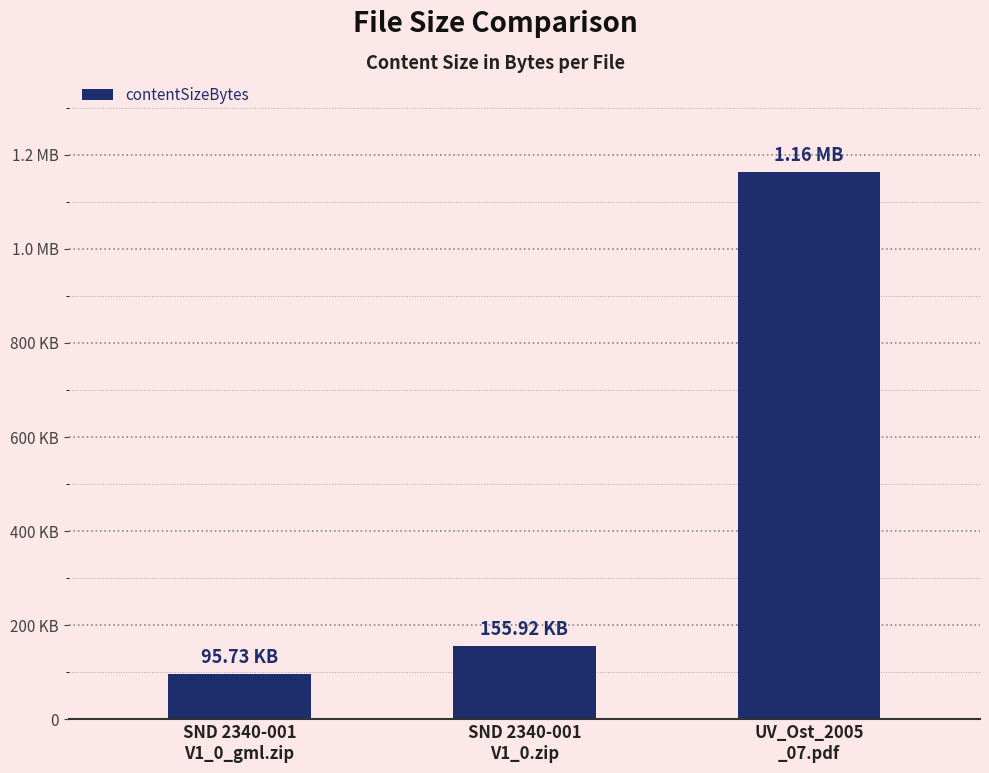

Reading left to right, transcribe all the data shown in this chart.

95726	155918	1164032